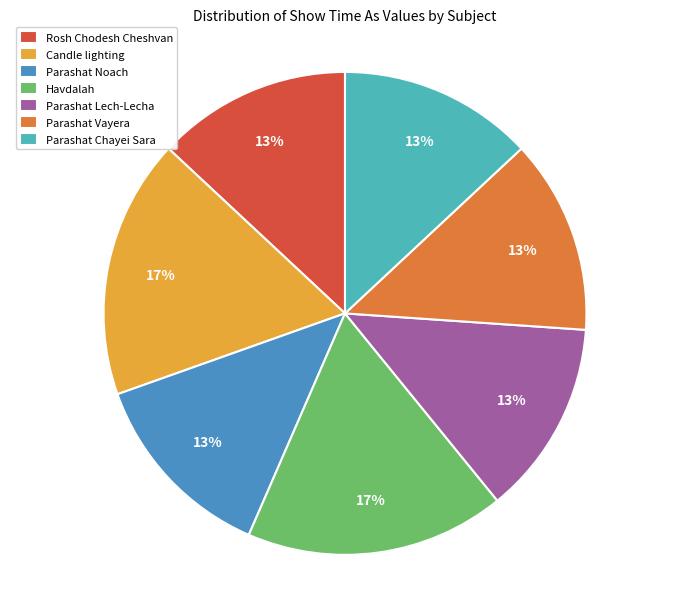

Count the number of slices in the pie.

7